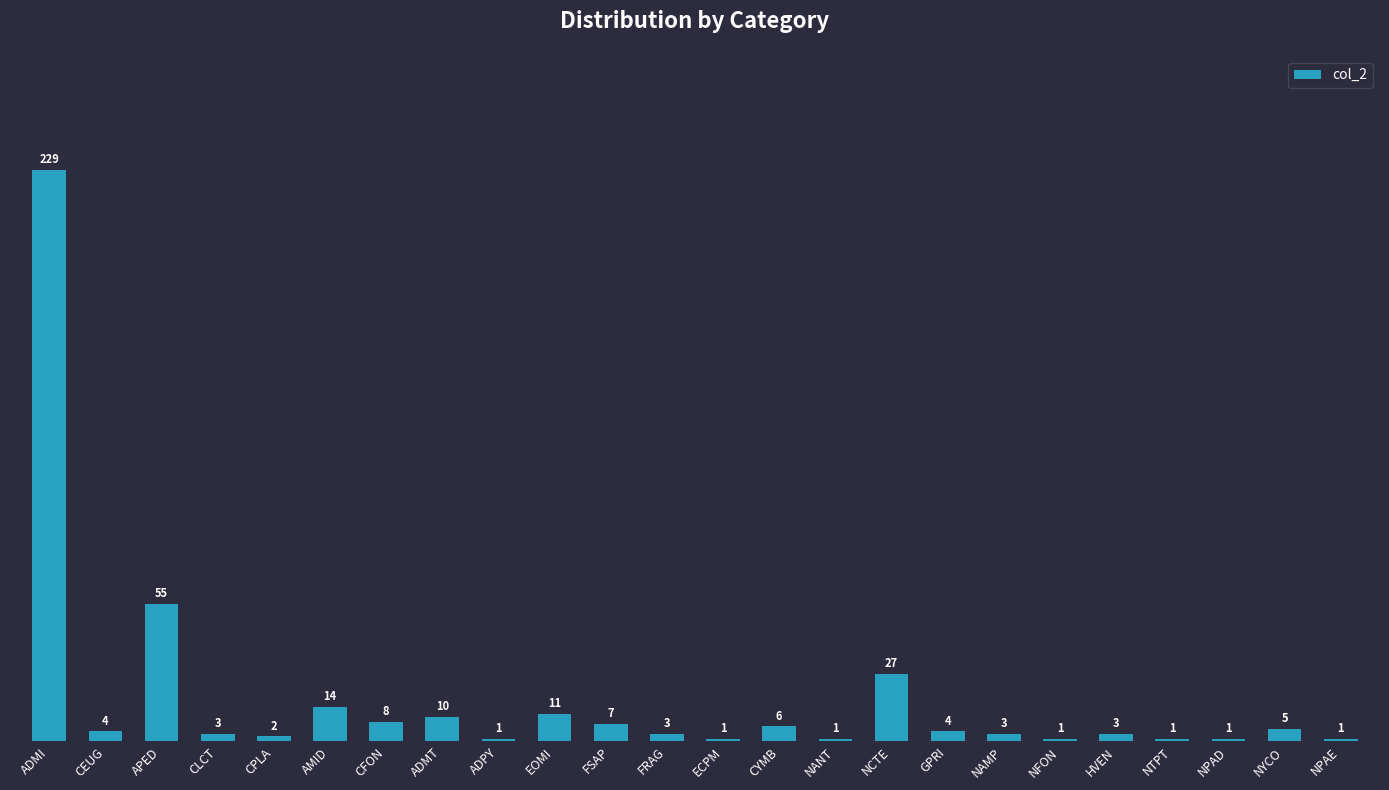

What is the difference between the maximum and second lowest values?

228